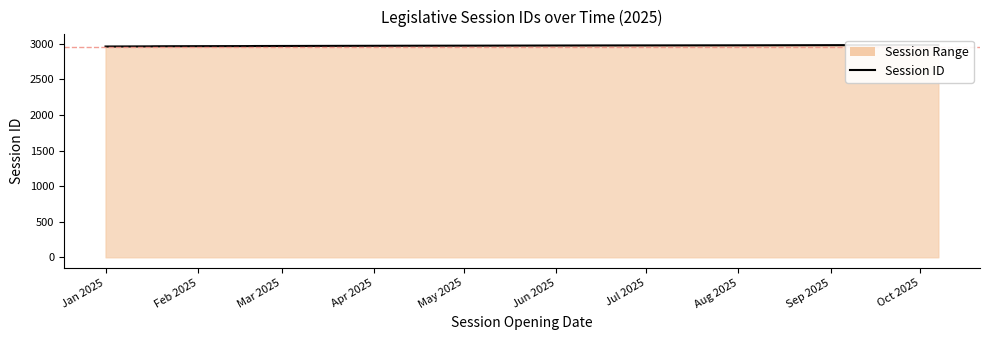

Reading right to left, what are all the values shown in this chart?

2985	2984	2983	2982	2981	2980	2979	2978	2977	2976	2975	2974	2973	2972	2971	2970	2969	2968	2967	2966	2965	2963